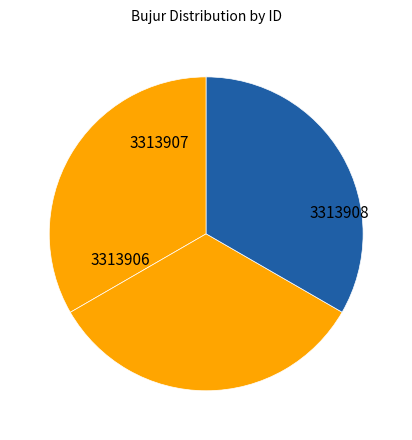

True or false: 3313908 accounts for 21% of the total.

False